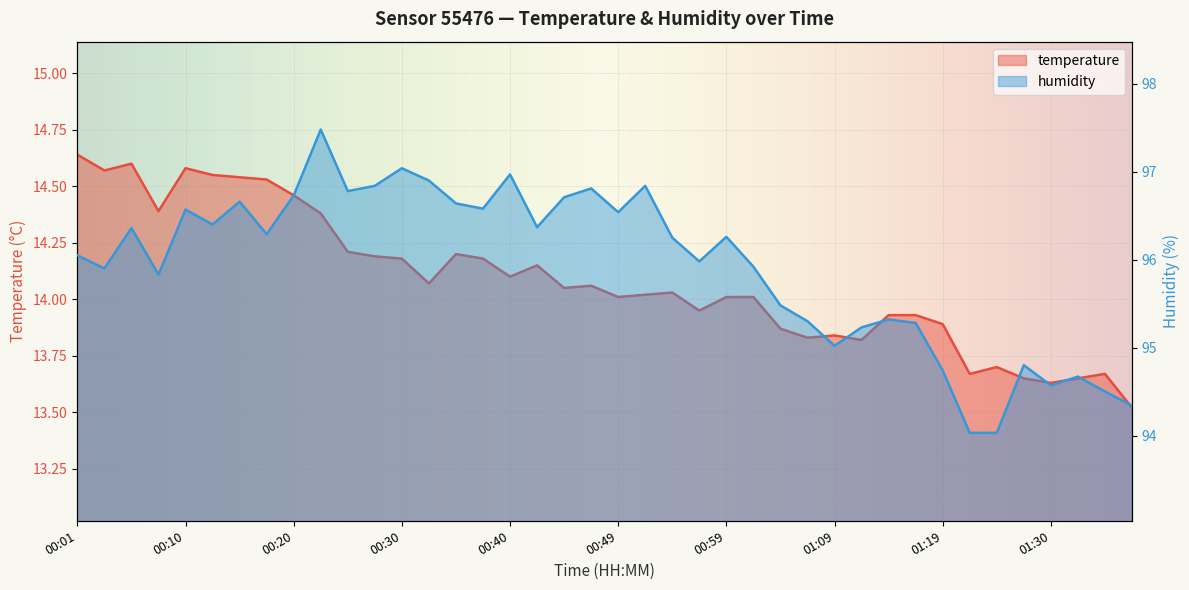

What is the spread (max minus min) of values at 00:32?

82.8